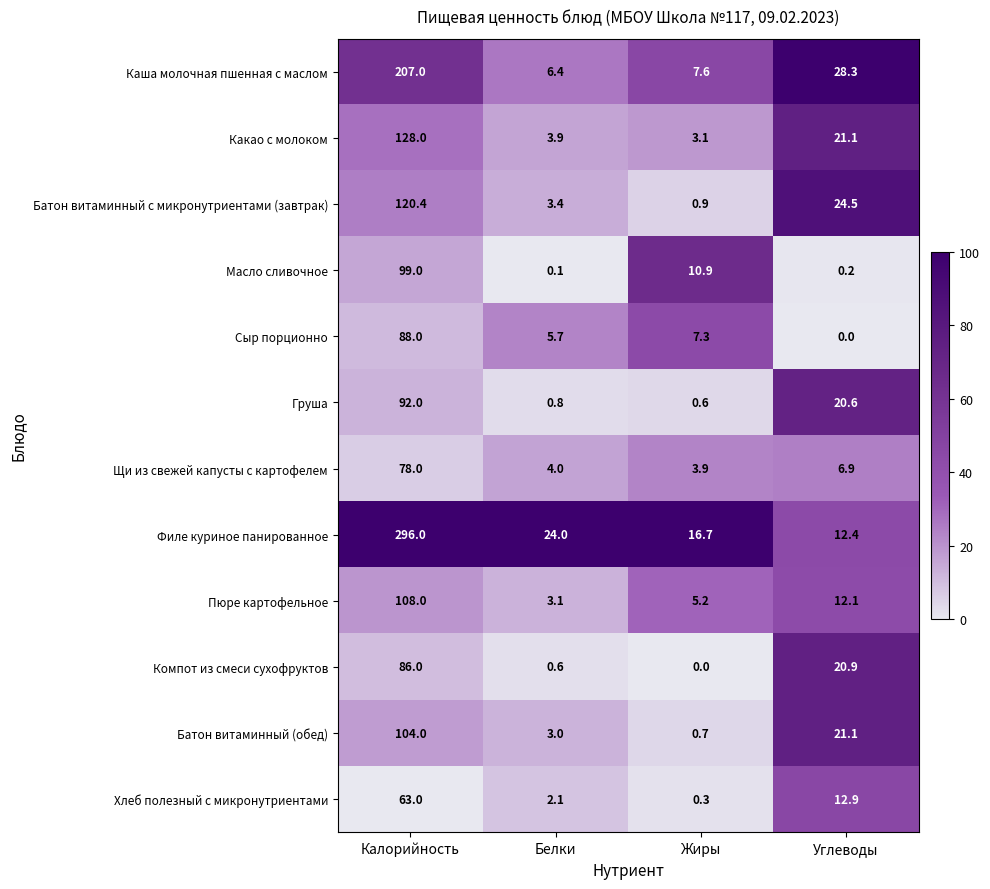

What is the spread (max minus min) of values at Жиры?

16.7